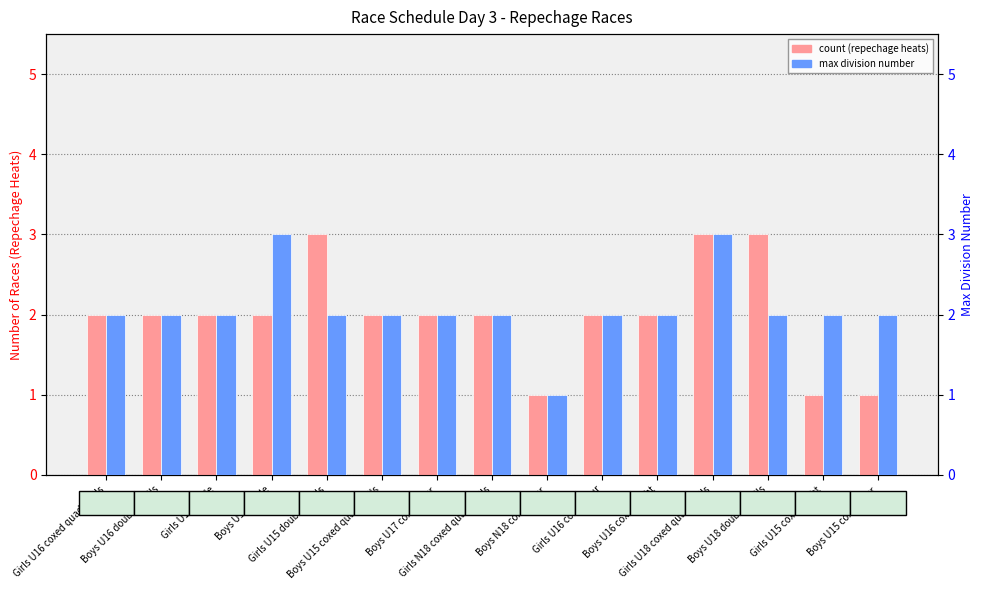

List the series in order of their overall mean, highest first.

max division, count (repechage heats)